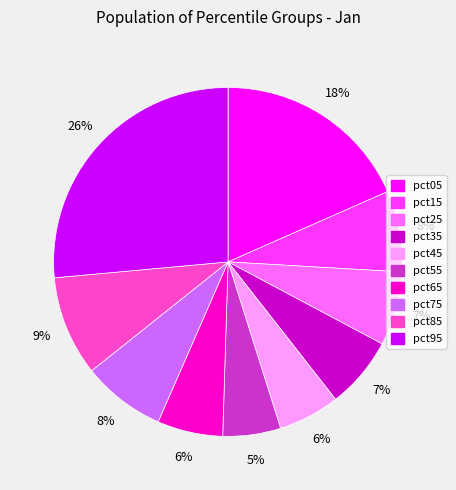

To the nearest percent, what is the difference between the pct55 and pct65 slice percentages?

1%